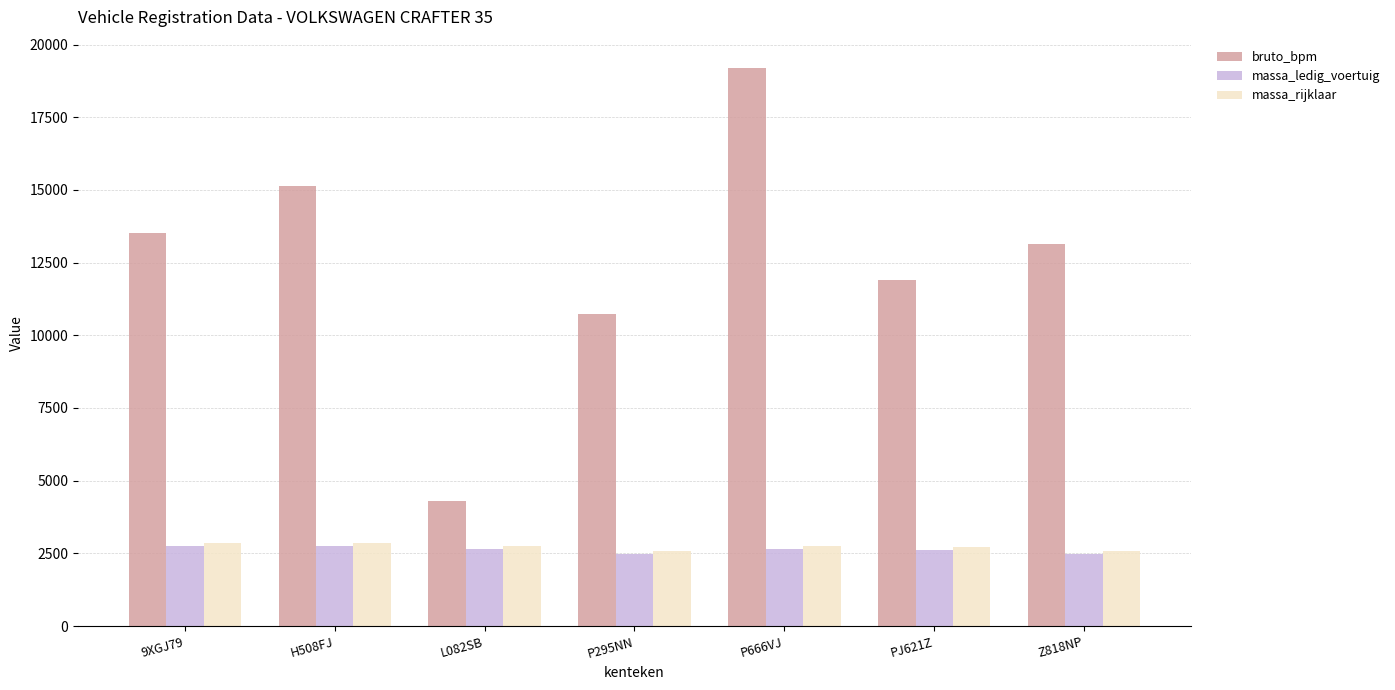

What is the total value across all series at P295NN?

15799